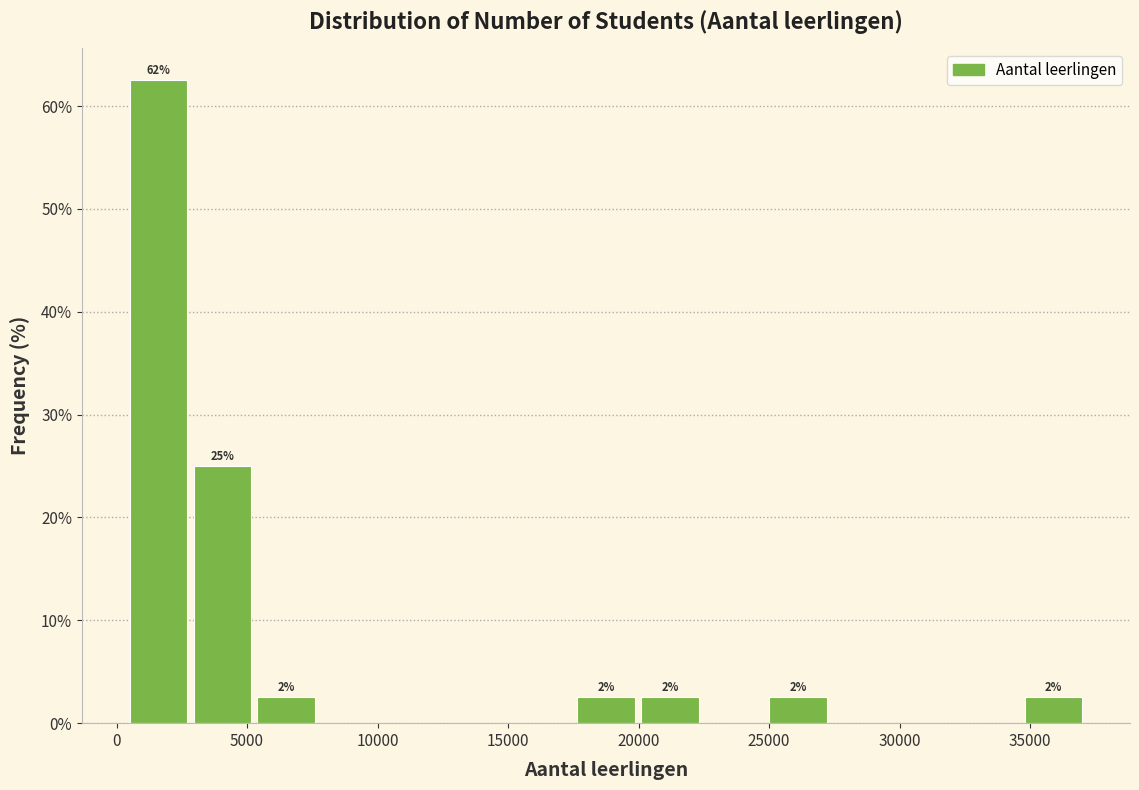

Which range on the x-axis has the tallest bar?

500 to 3000